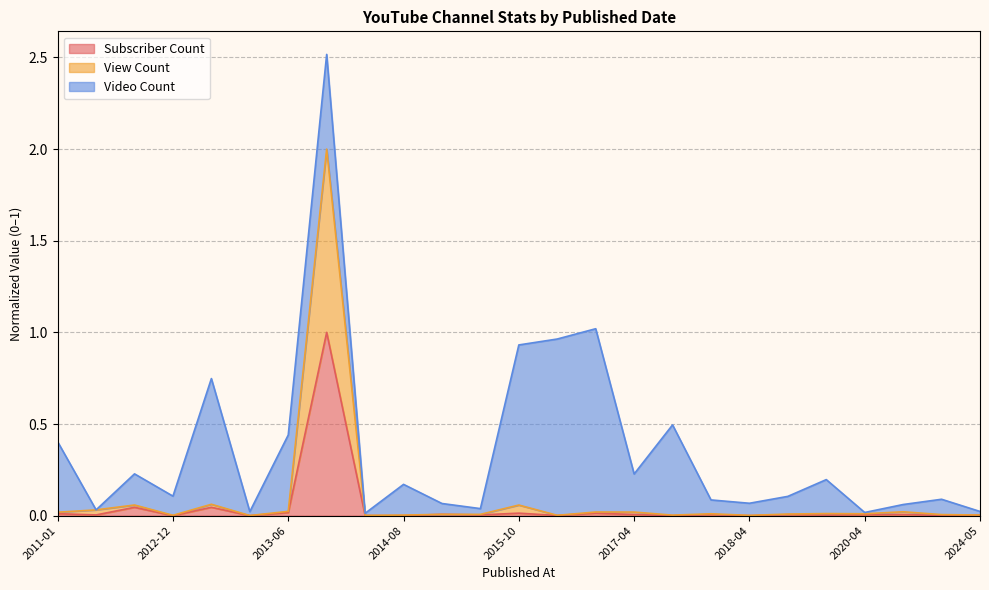

At which label is View Count closest to 1?

2013-05-10